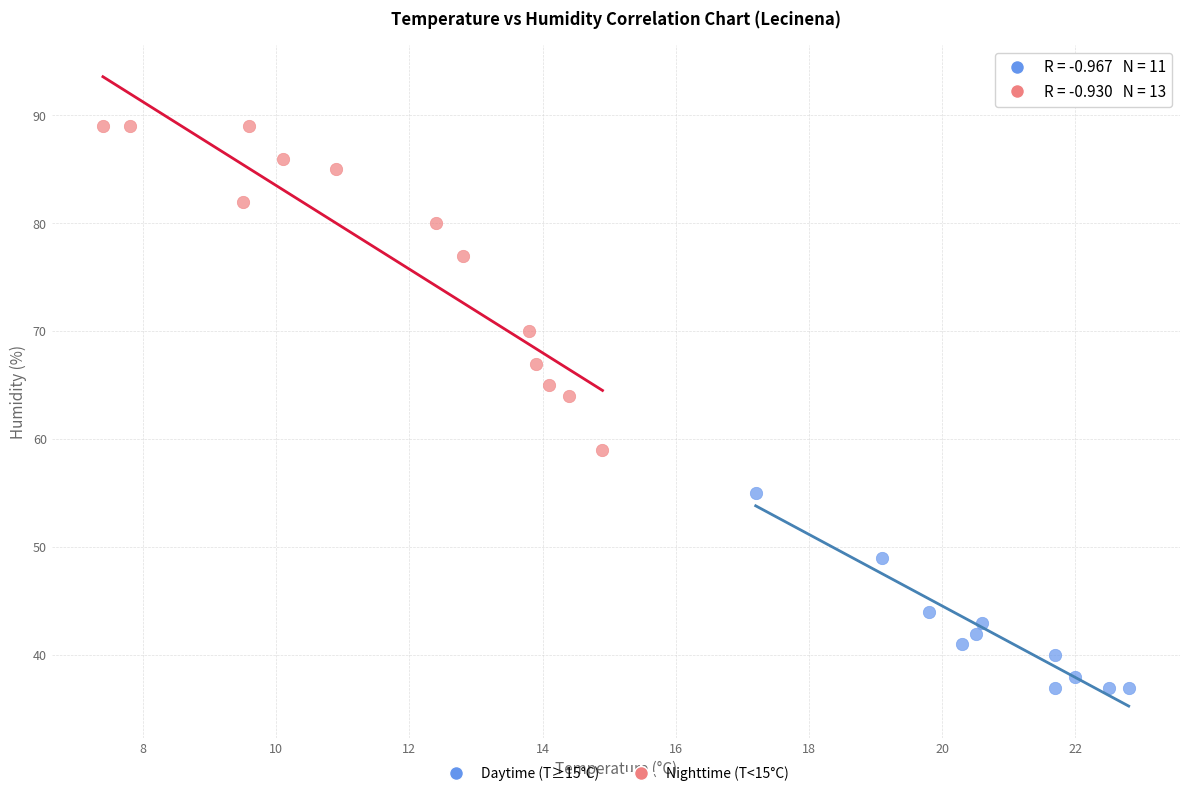

Which series contains the highest Y value?

Nighttime (T<15°C)